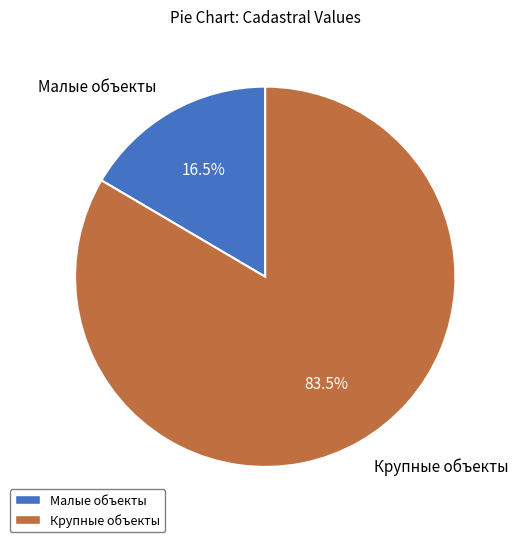

What is the total percentage of Малые объекты and Крупные объекты?

100.0%